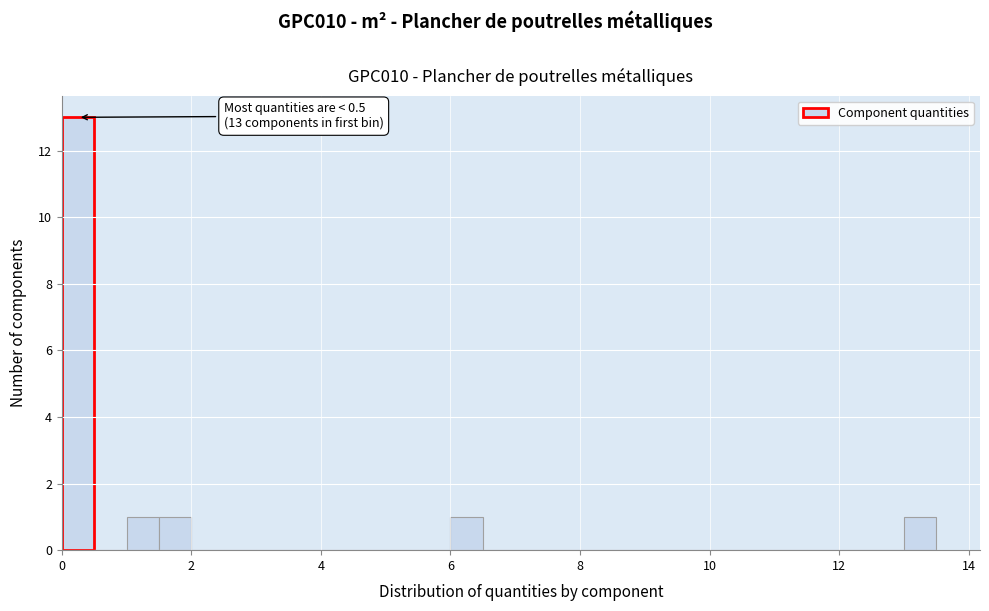

Read against the x-axis, roughly where is the centre of the tallest bar?

0.2